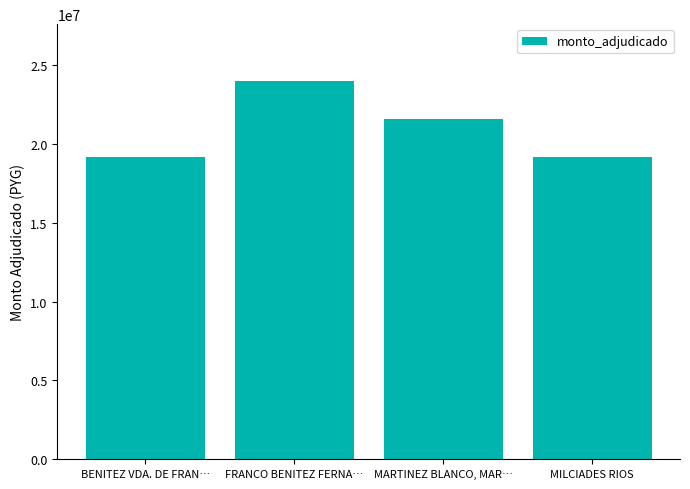

The value at FRANCO BENITEZ FERNA… is 12116153. True or false?

False